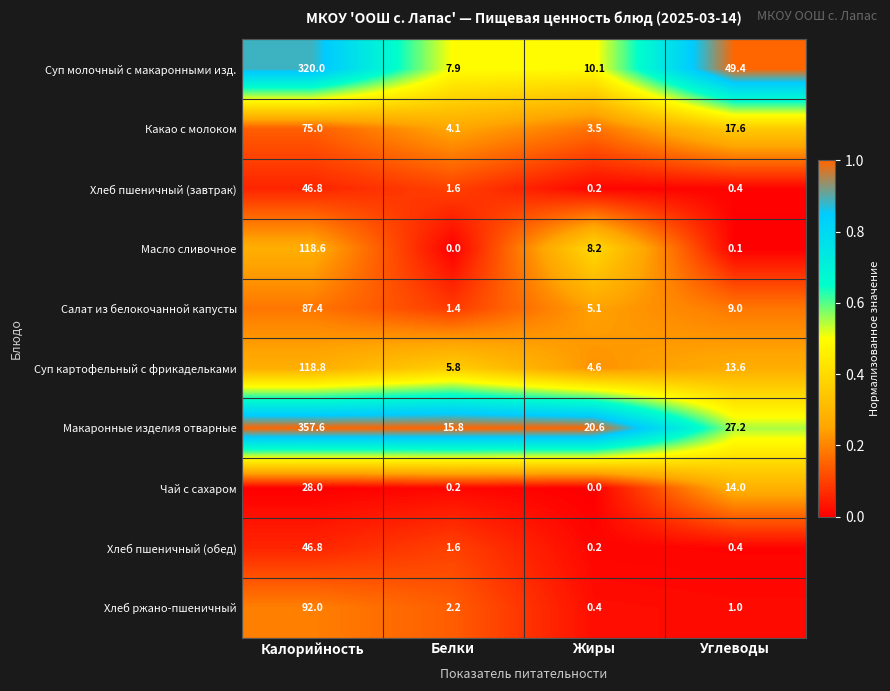

What is the minimum value for Суп картофельный с фрикадельками?

4.6